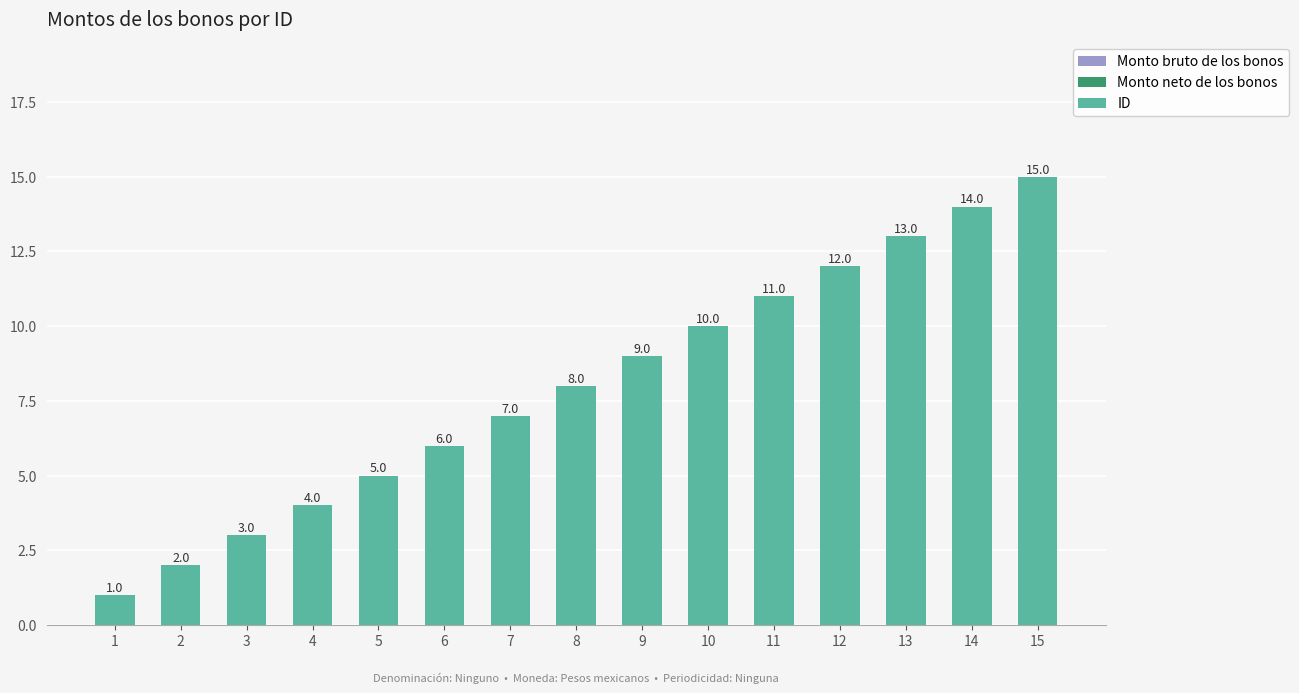

What is the average value?

8